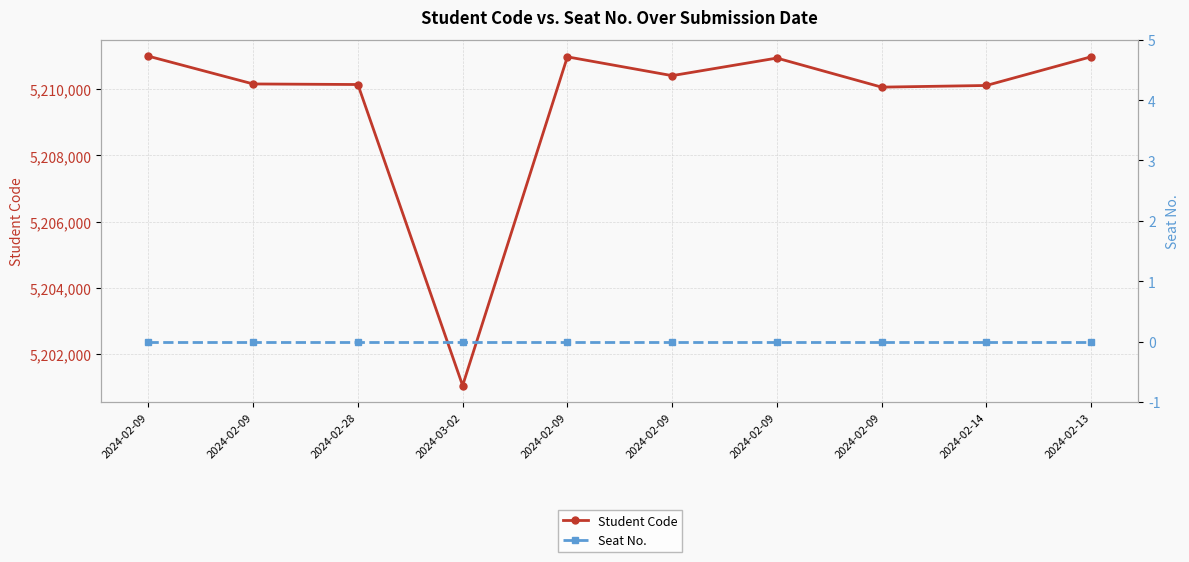

How many lines are shown in the chart?

2